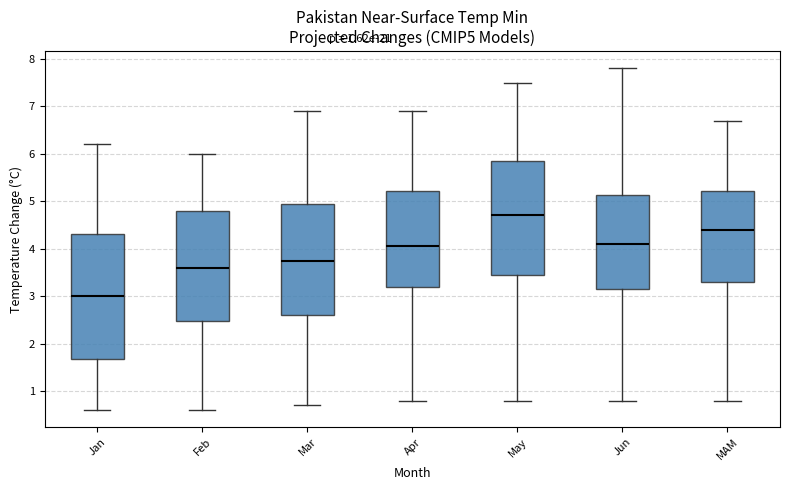

Which box has the highest median line?

May